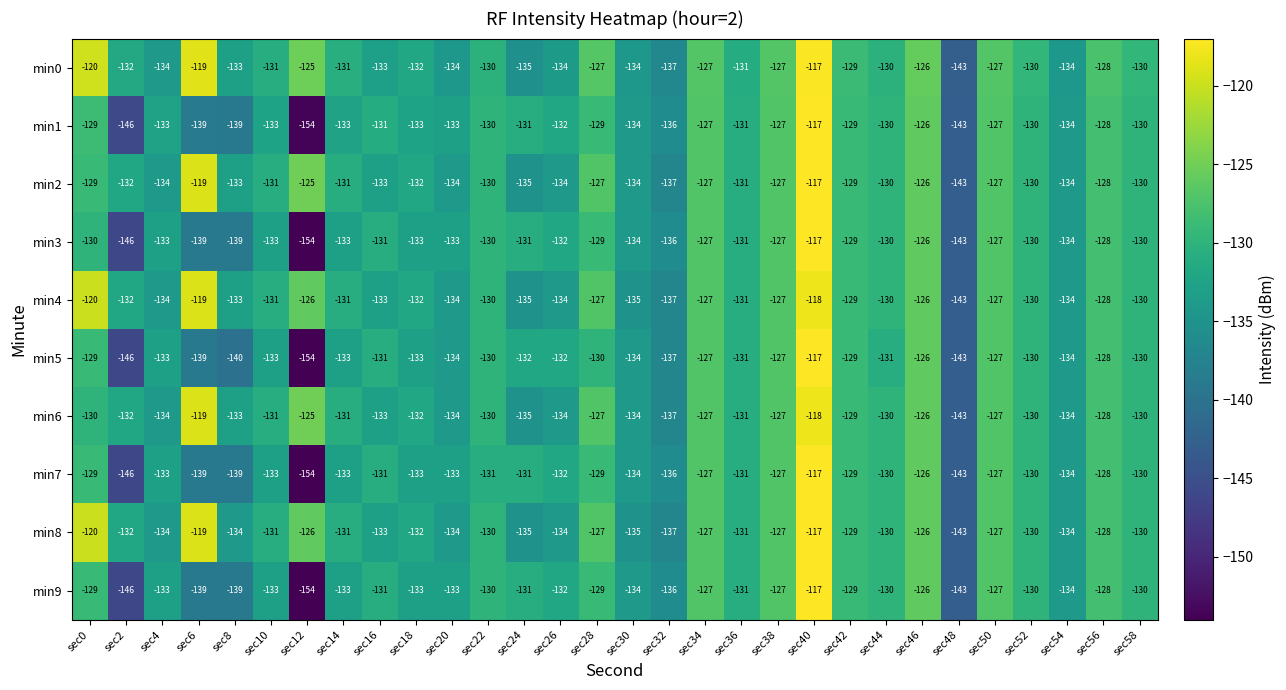

The min0 series shows -89 at sec58. True or false?

False